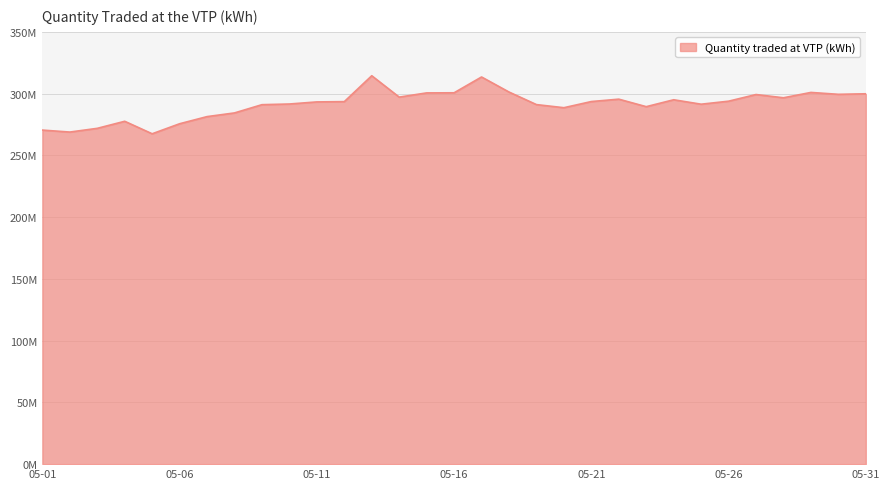

Does the chart display data point markers on the line(s)?

No